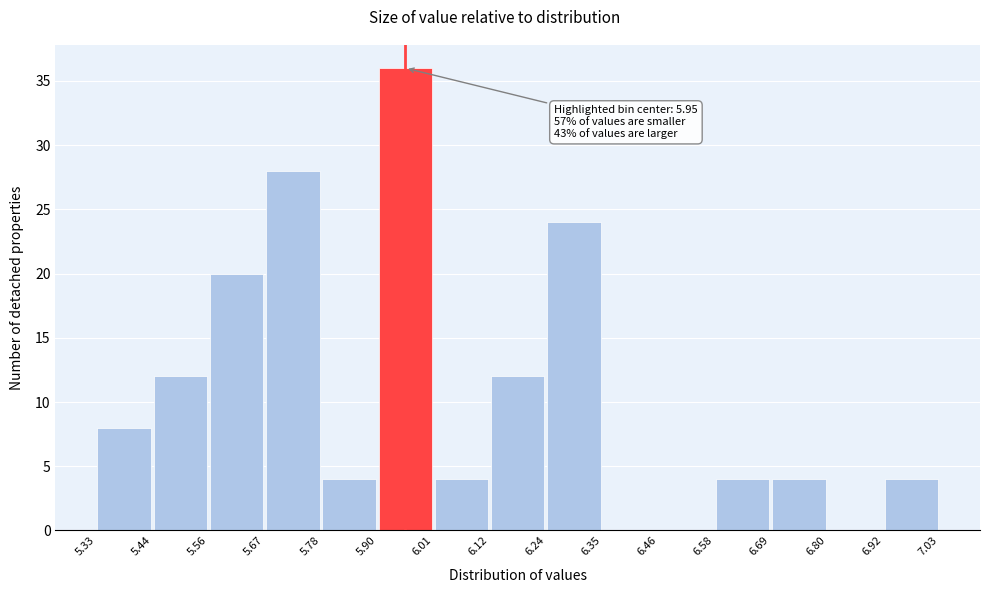

Which range on the x-axis has the tallest bar?

5.90 to 6.01